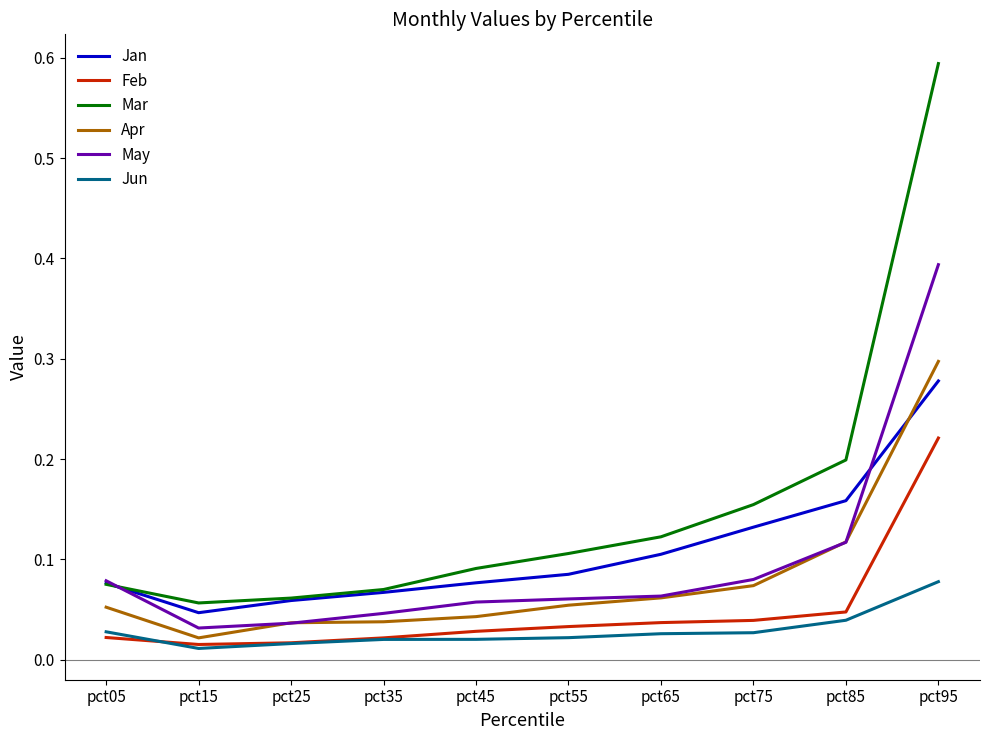

At which label does Apr reach its peak?

pct95